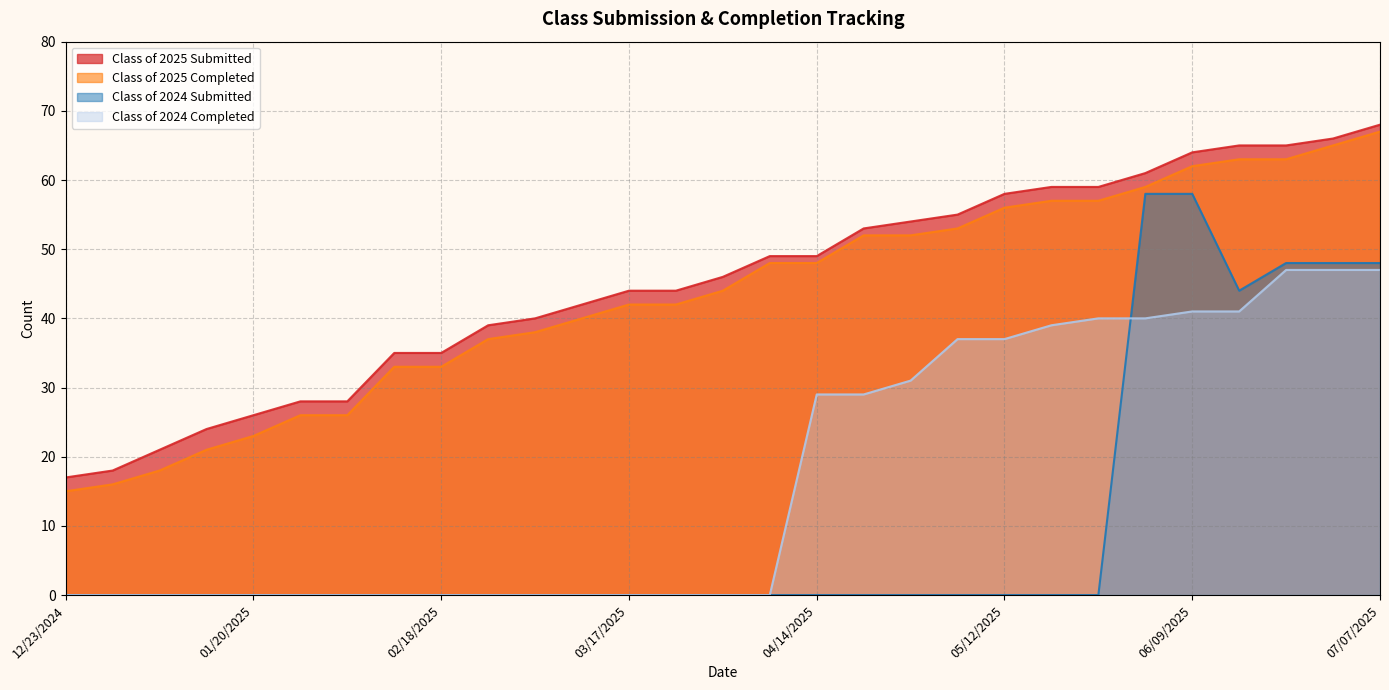

At 03/24/2025, list the series in order from smallest to largest.

Class of 2024 Submitted, Class of 2024 Completed, Class of 2025 Completed, Class of 2025 Submitted